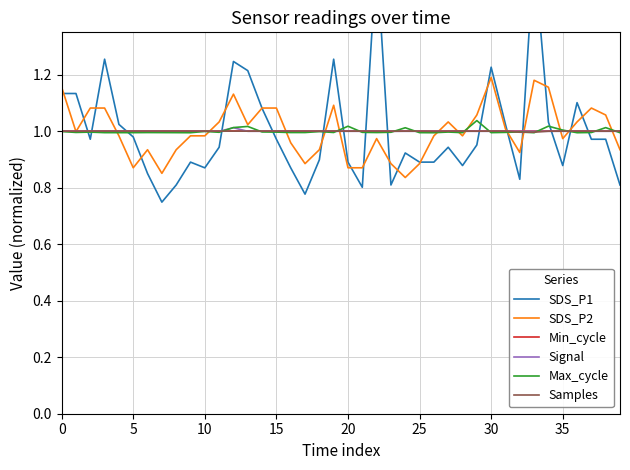

Is it true that Samples equals 1.0 at 10?

True